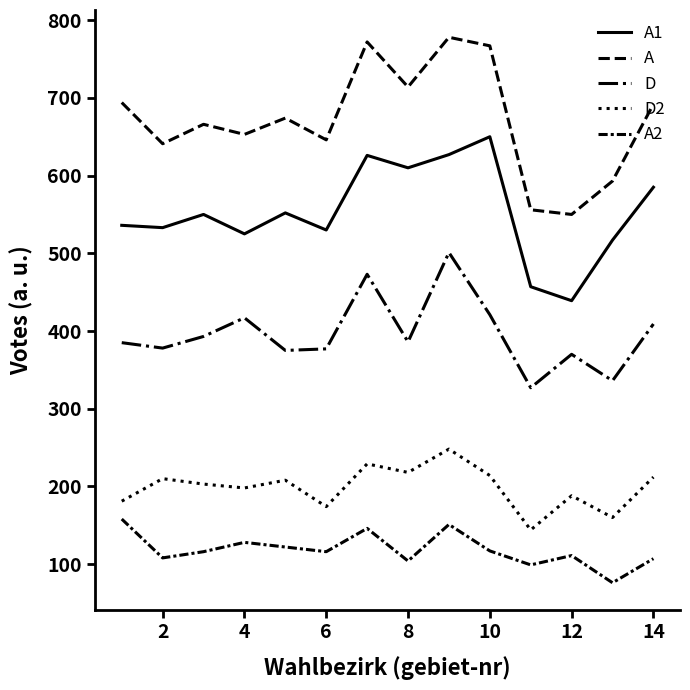

Is this an area chart (filled region under the line)?

No